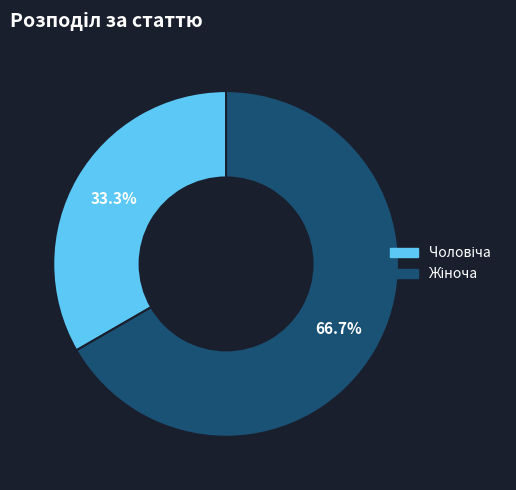

Does any single category account for the majority?

Yes